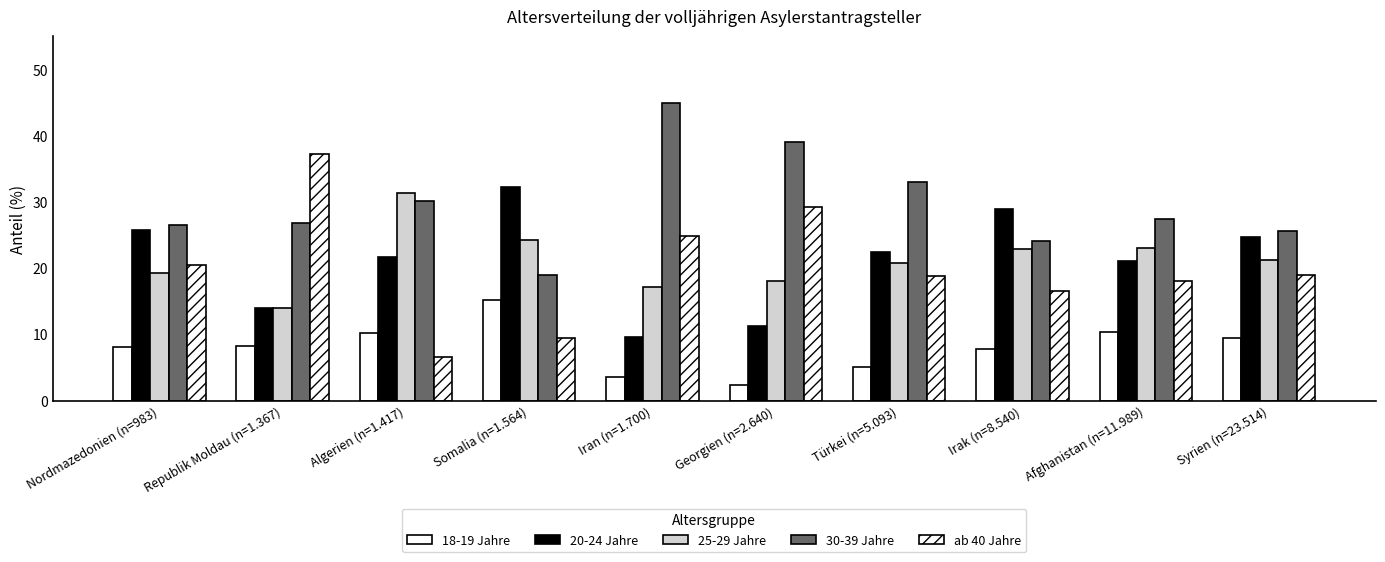

How many bars are there in total?

50